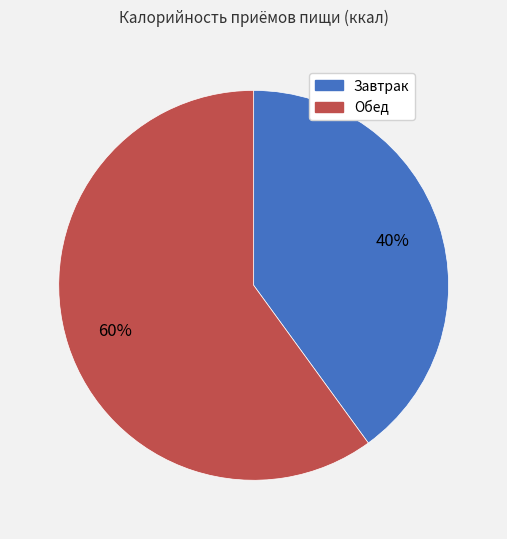

Which category has the smallest portion of the pie?

Завтрак